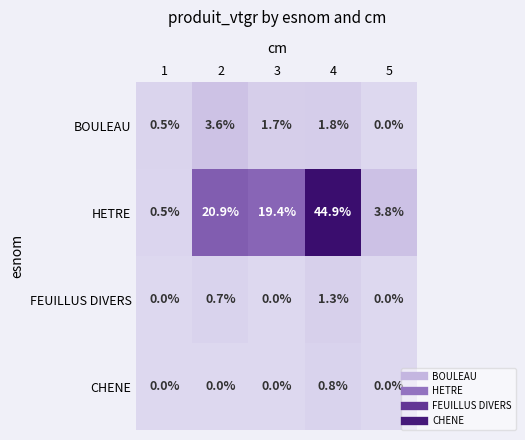

Rank the series at 2 from lowest to highest value.

CHENE, FEUILLUS DIVERS, BOULEAU, HETRE